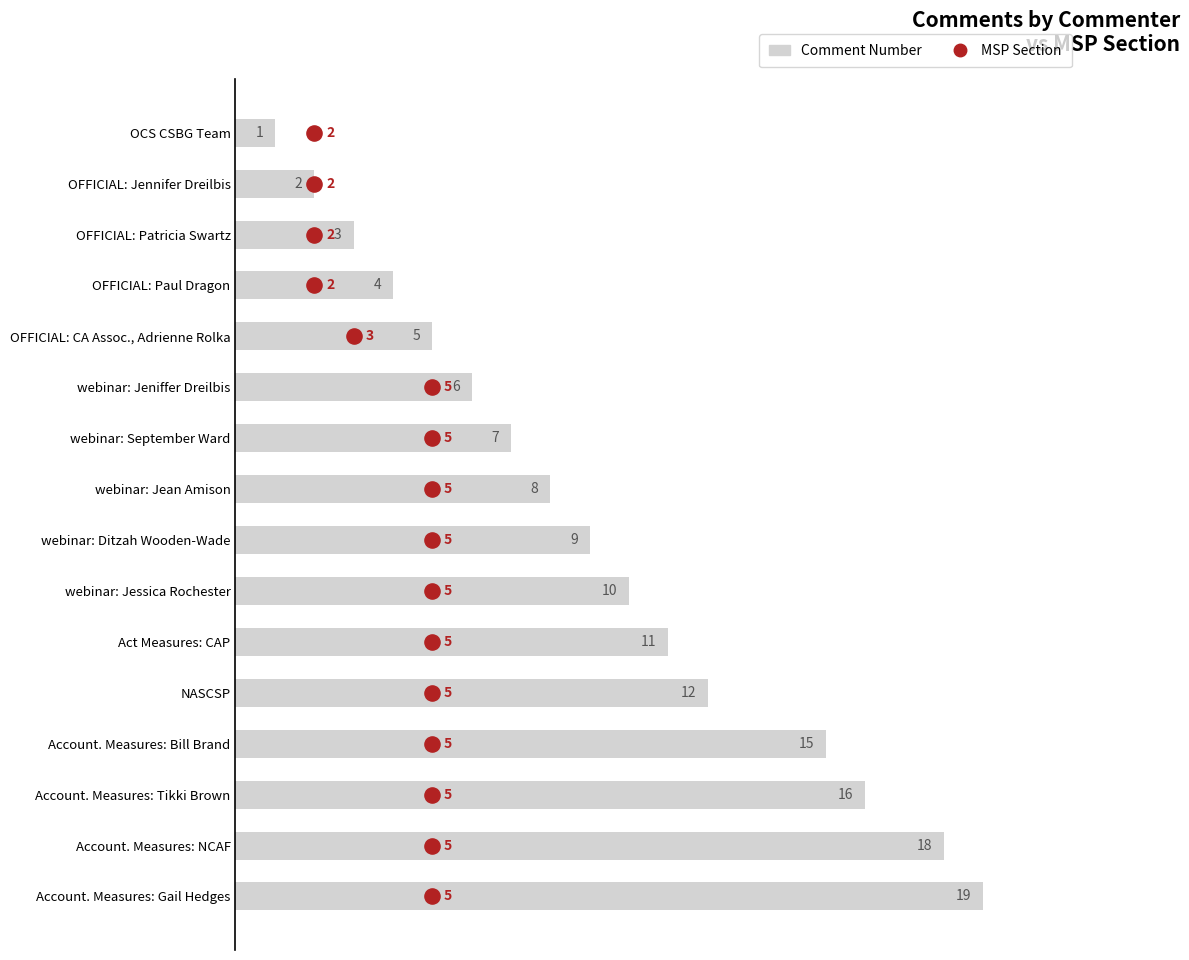

What is the total value across all series at 5?

11